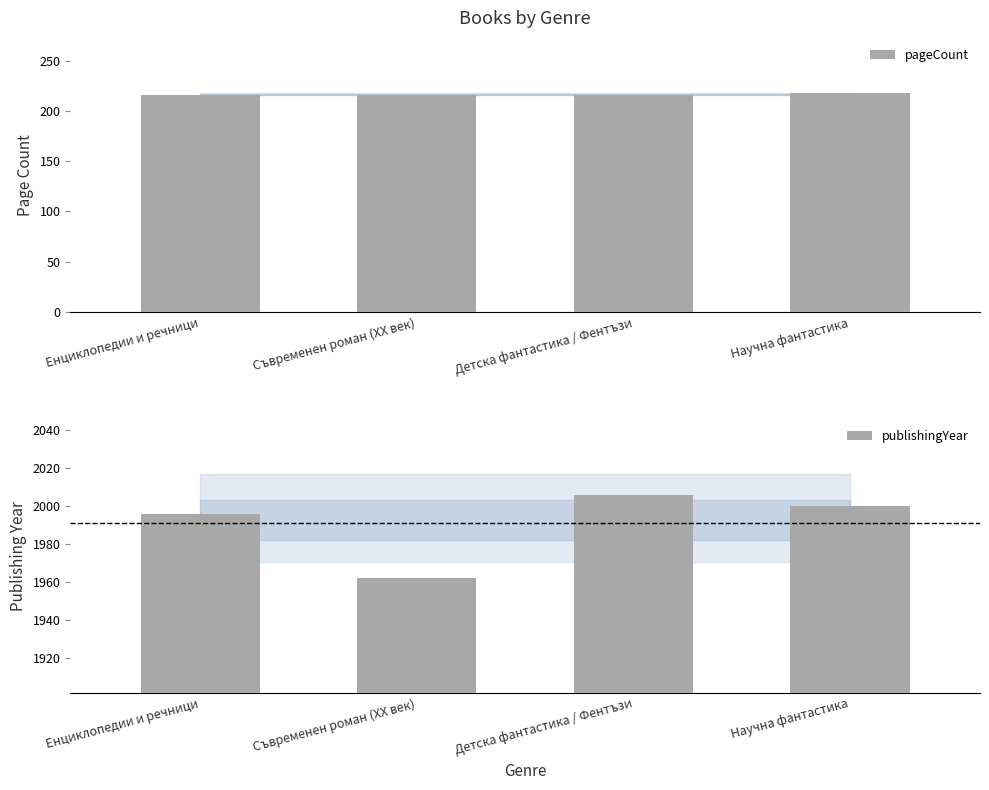

Which series has the largest range (max minus min)?

publishingYear